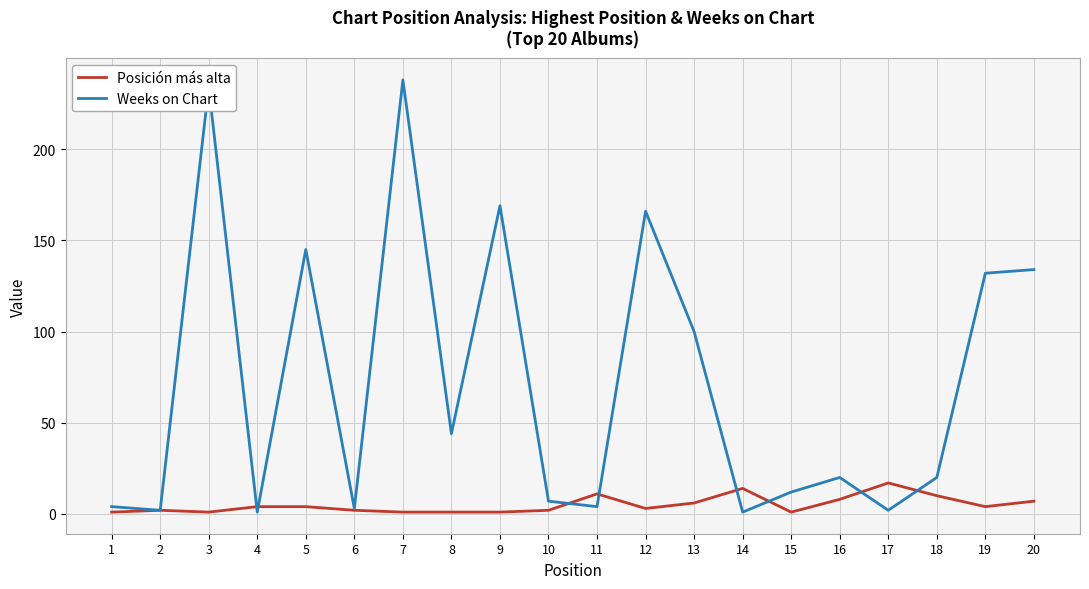

Rank the series at 4 from lowest to highest value.

Weeks on Chart, Posición más alta